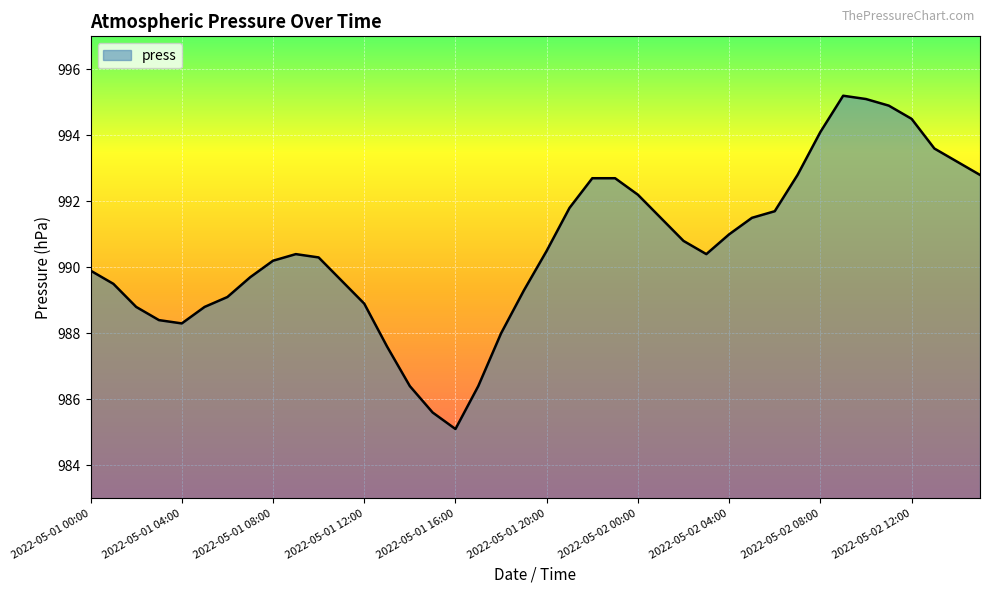

Reading left to right, extract all data points from this chart.

989.9	989.5	988.8	988.4	988.3	988.8	989.1	989.7	990.2	990.4	990.3	989.6	988.9	987.6	986.4	985.6	985.1	986.4	988.0	989.3	990.5	991.8	992.7	992.7	992.2	991.5	990.8	990.4	991.0	991.5	991.7	992.8	994.1	995.2	995.1	994.9	994.5	993.6	993.2	992.8